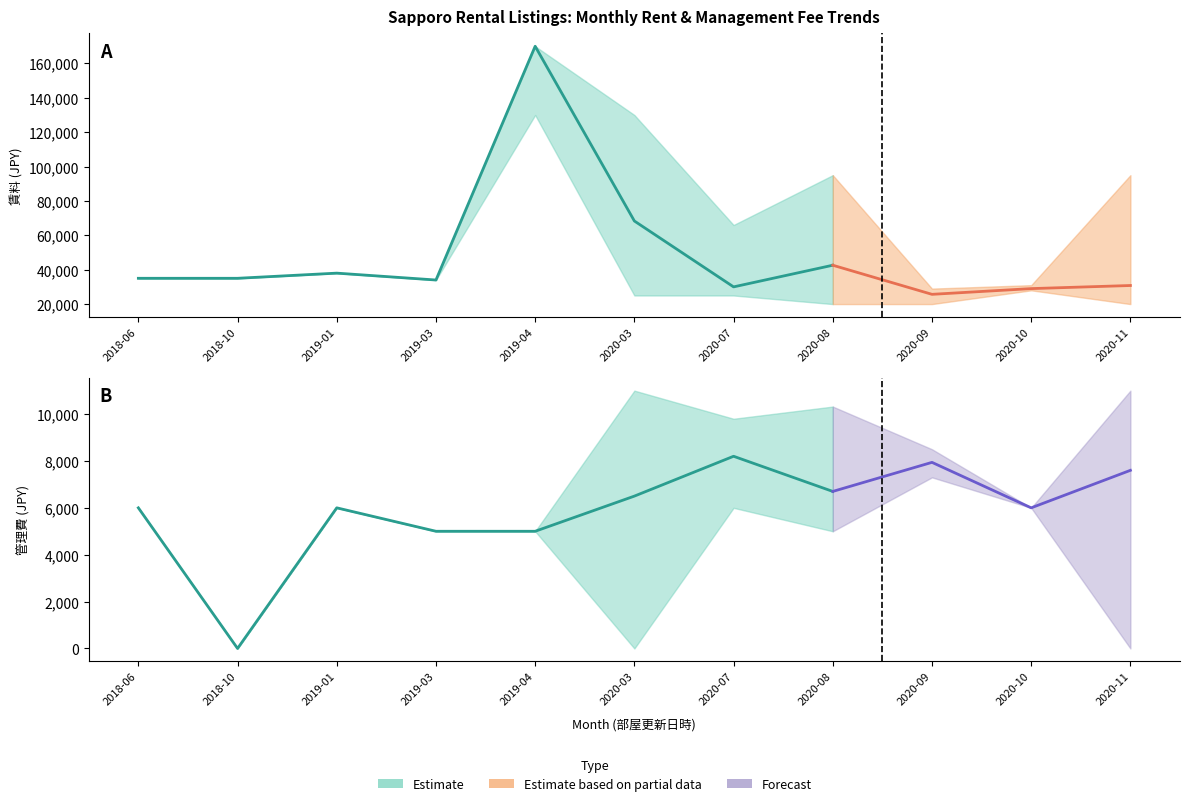

What is the difference between the highest and lowest values at 2018-06?

29000